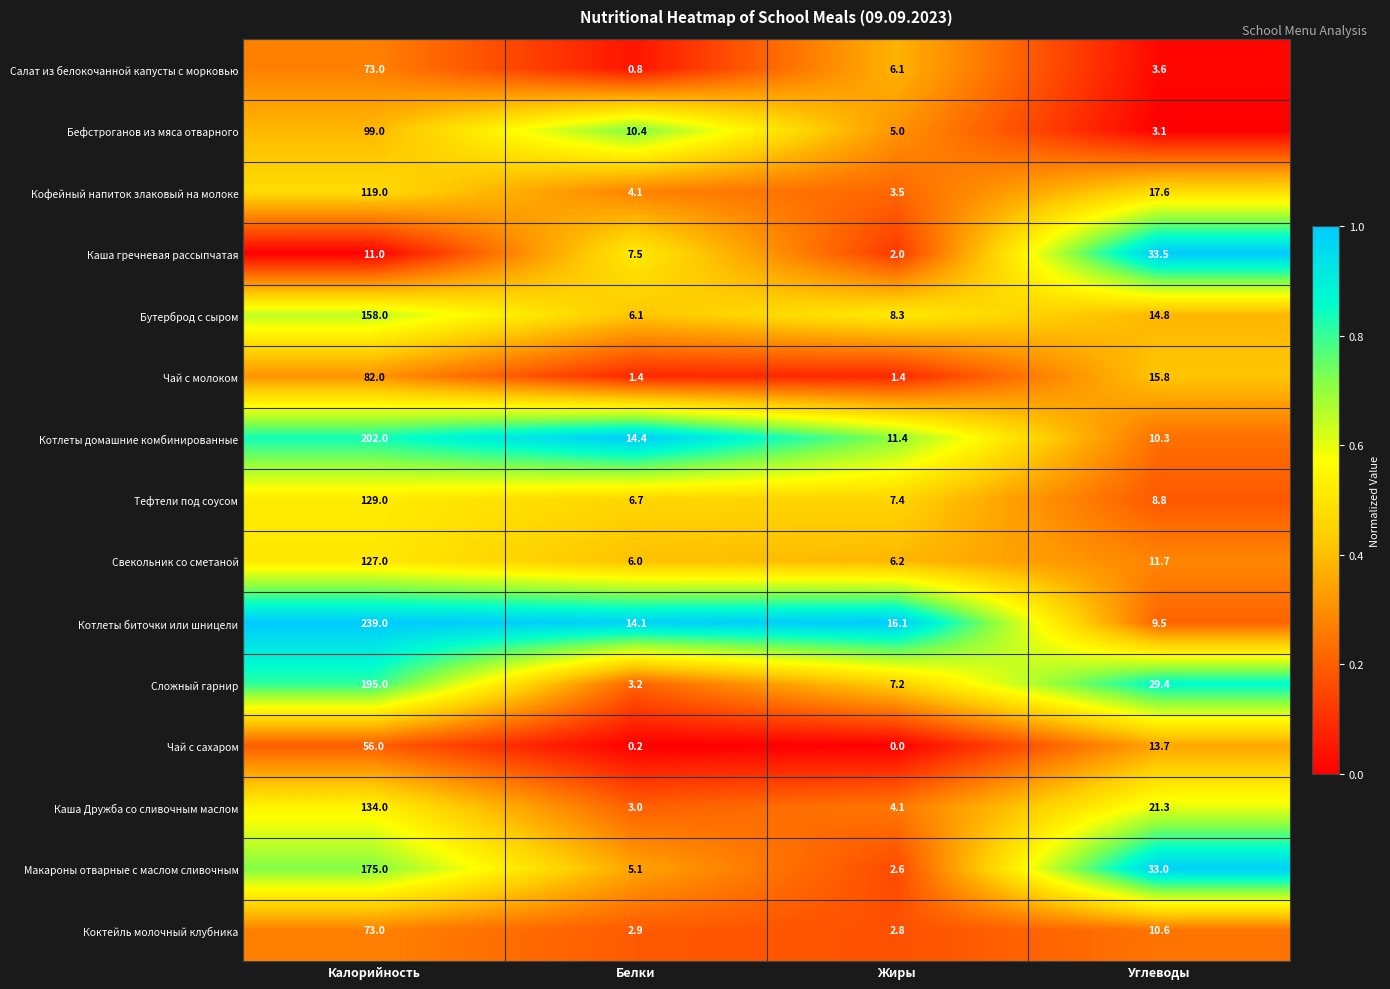

Between Белки and Углеводы, which series saw the biggest shift?

Макароны отварные с маслом сливочным